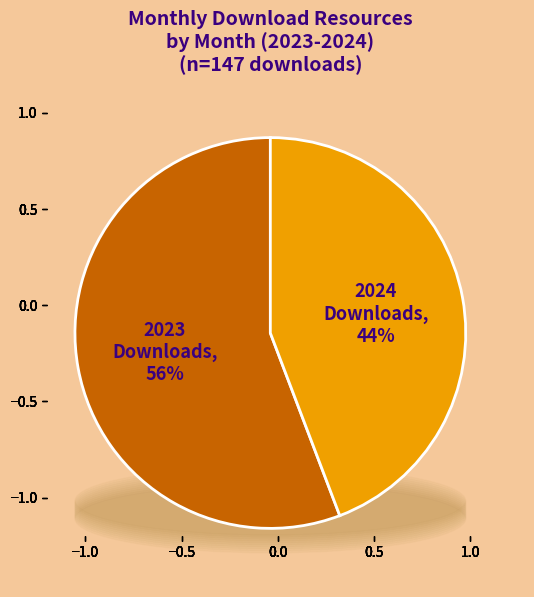

How many segments does this pie chart have?

2